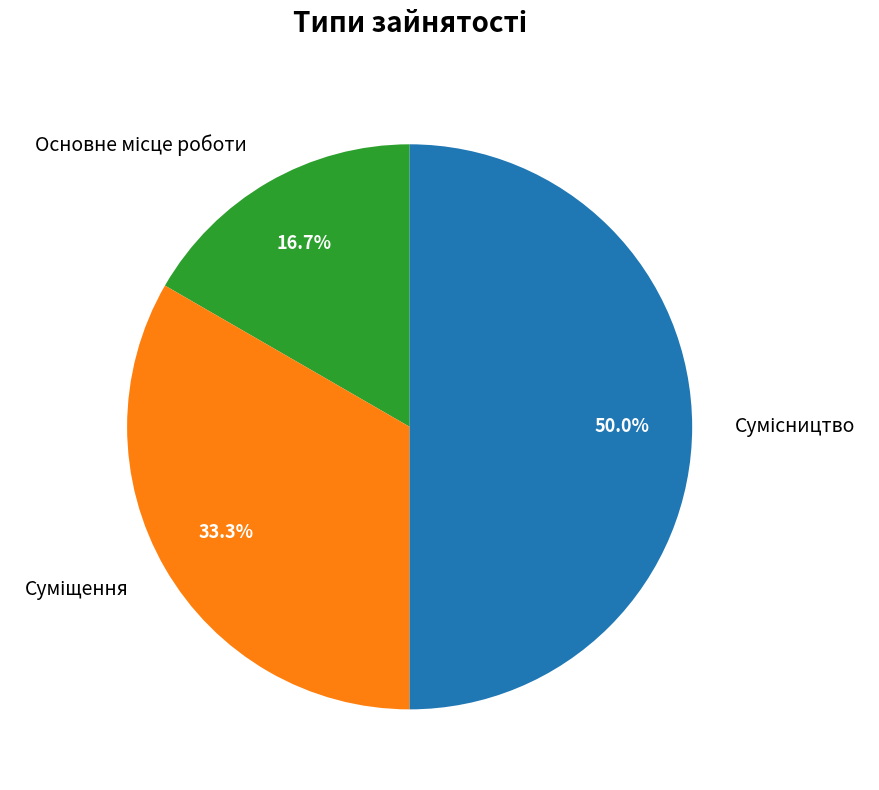

Does Основне місце роботи account for over 50% of the chart?

No